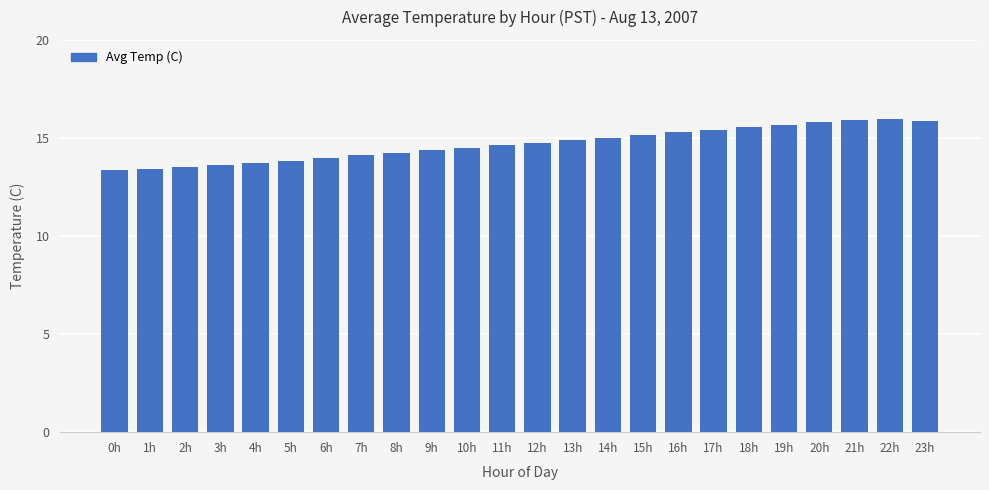

The chart shows a value of 24.7 at 8h. True or false?

False